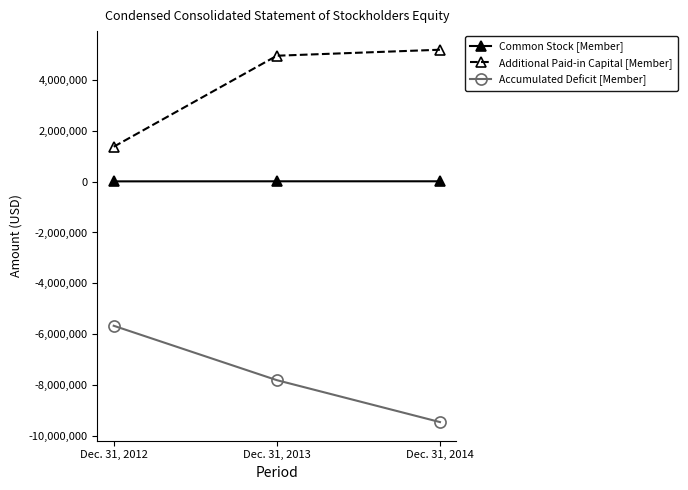

How many series are shown in this chart?

3